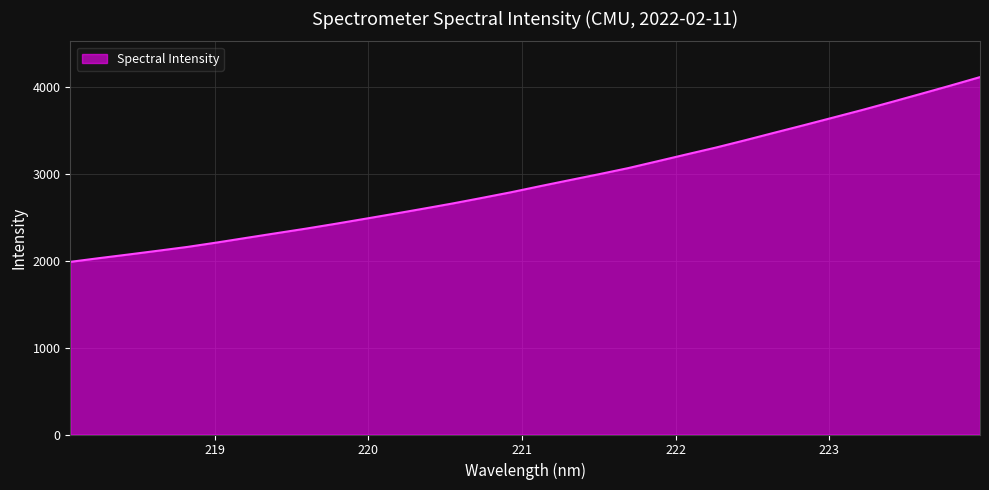

How many distinct data groups are displayed?

1